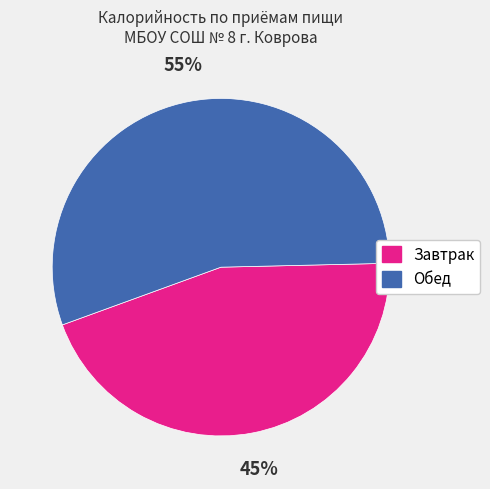

To the nearest percent, what percentage of the pie is Завтрак?

45%